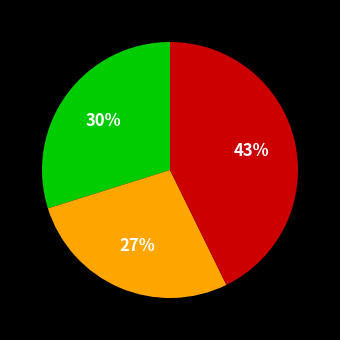

To the nearest percent, what is the average slice percentage?

33%